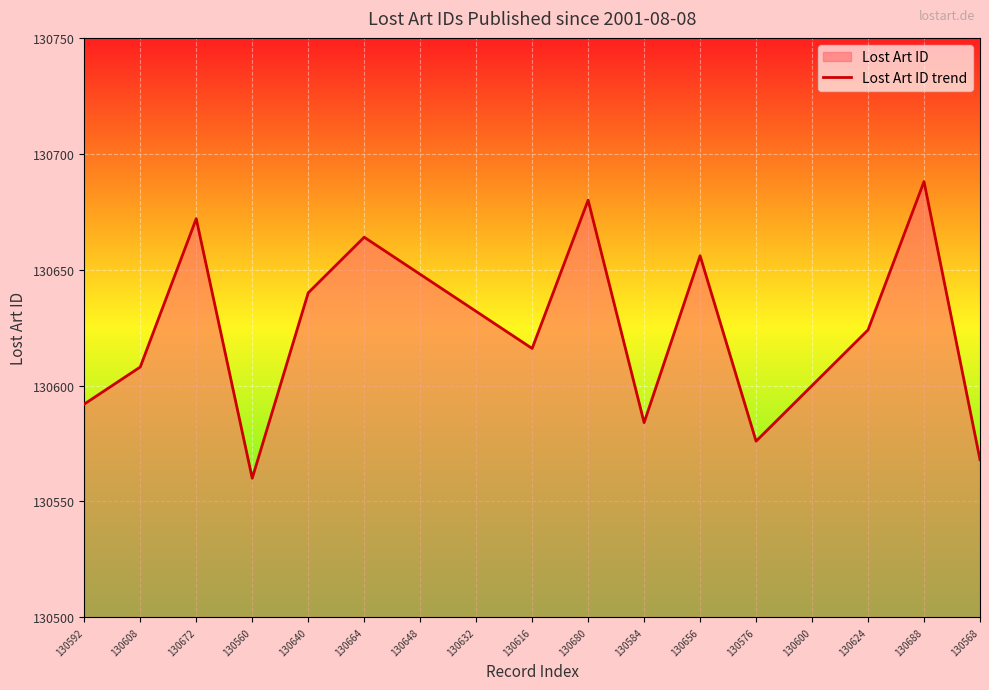

At which category does the chart reach its peak across all series?

130688